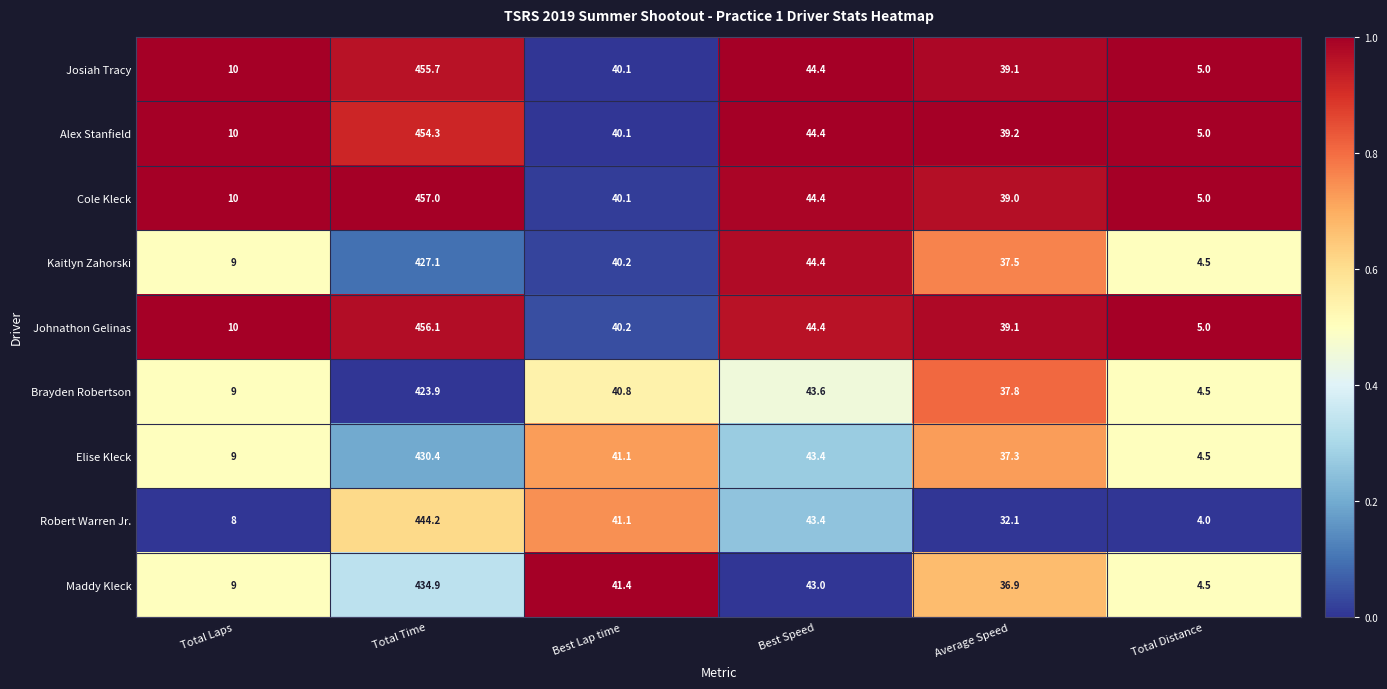

At which category is the sum across all series the highest?

Total Time